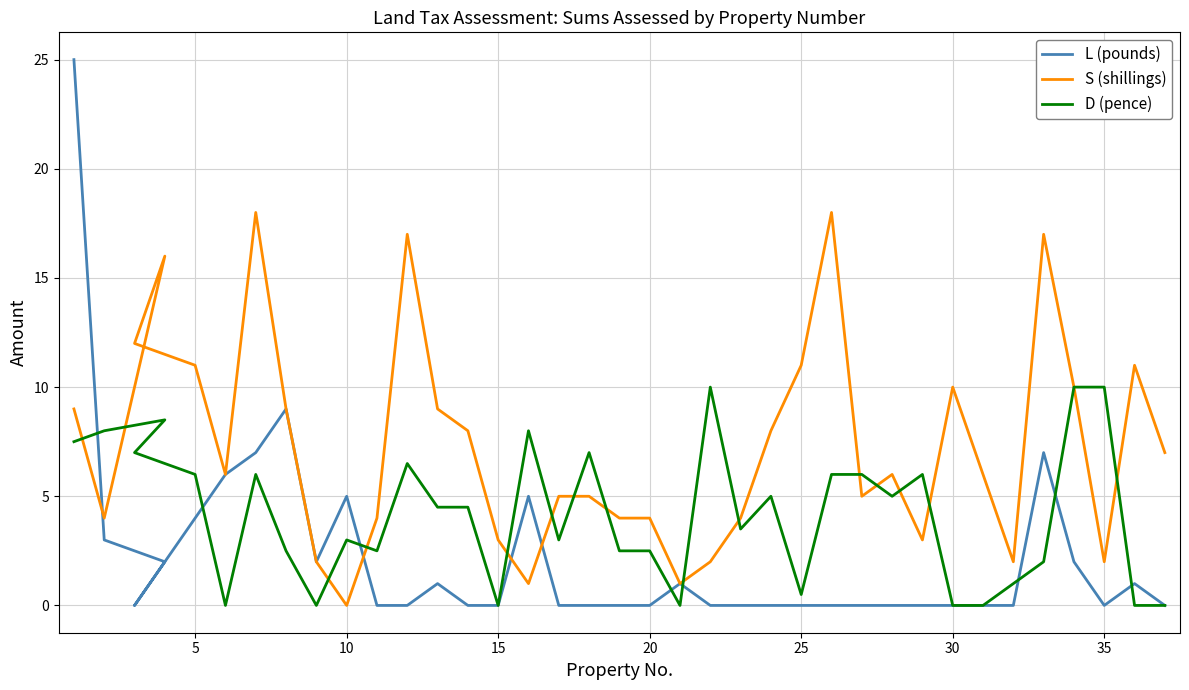

What is the difference between the maximum and minimum values in the D (pence) series?

10.0